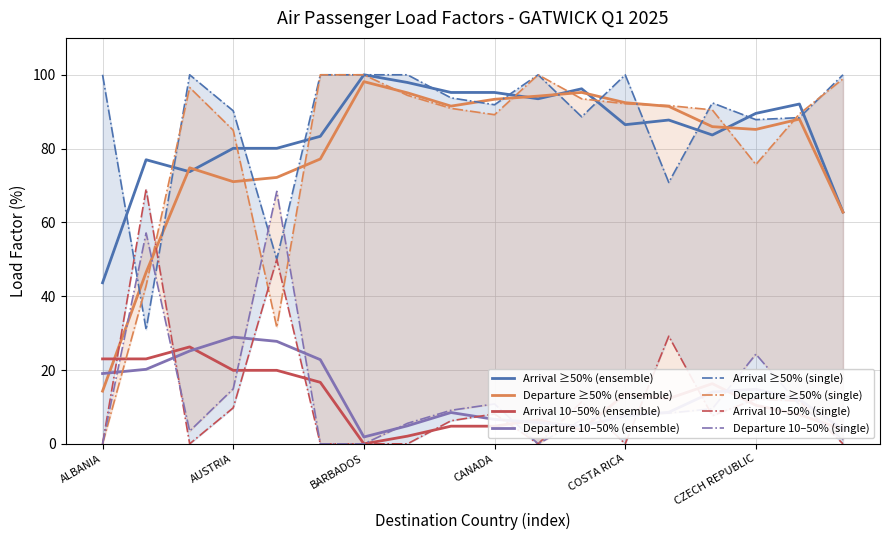

How many interior local peaks does the Departure (>=50%) series have?

2